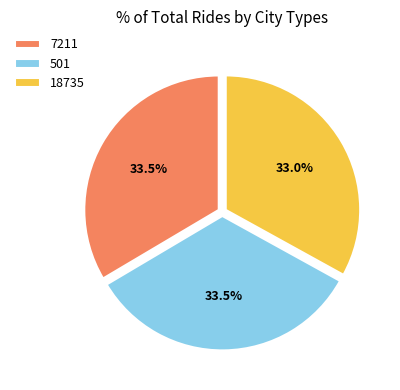

Is it true that 18735 is 27% of the pie?

False